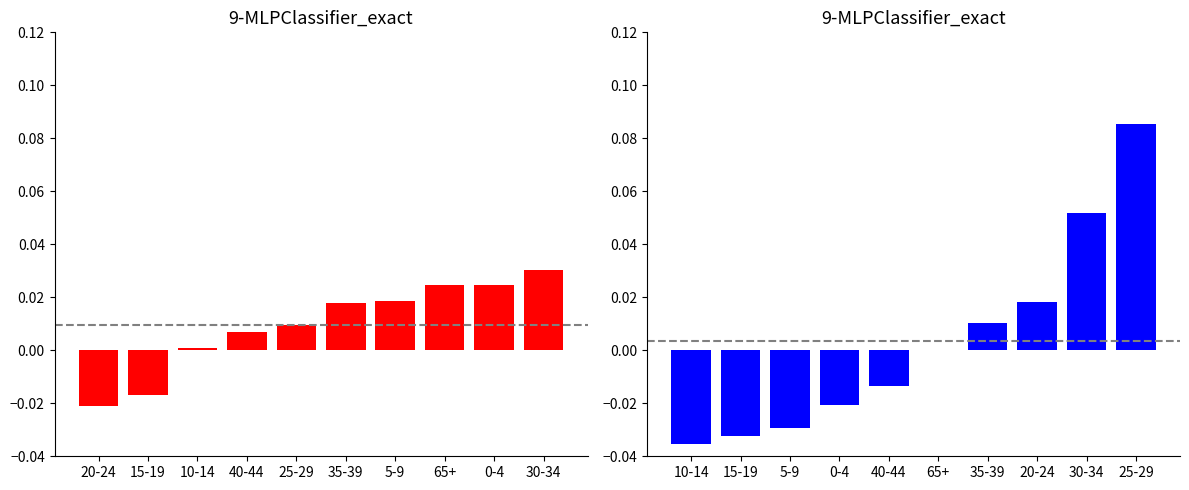

Is the value of AD 35061308 vs Ottawa at 65+ greater than the value of AD 35061933 vs Ottawa at 30-34?

No